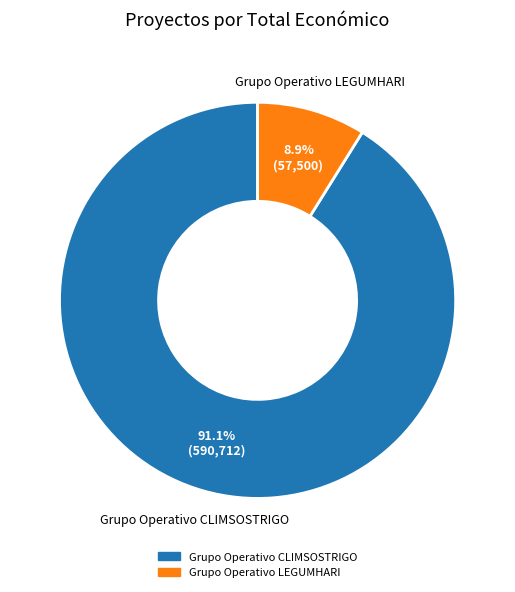

To the nearest percent, what is the difference between the largest and smallest slice percentages?

82%